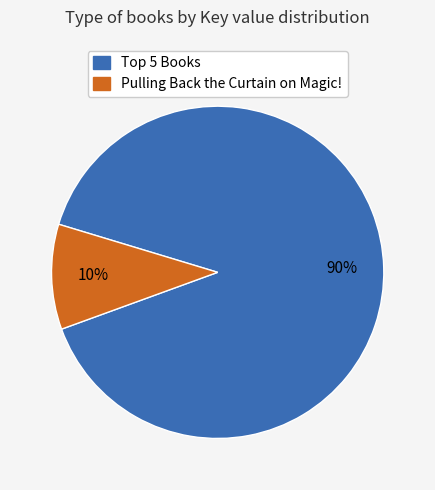

To the nearest percent, what is the difference between the largest and smallest slice percentages?

80%